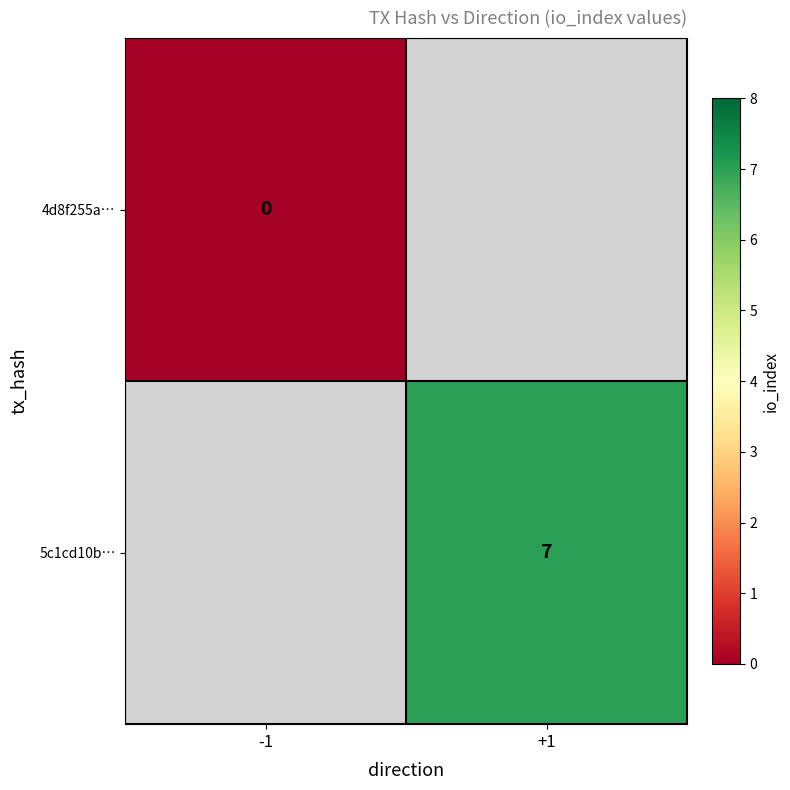

The 5c1cd10b… series shows 7 at +1. True or false?

True